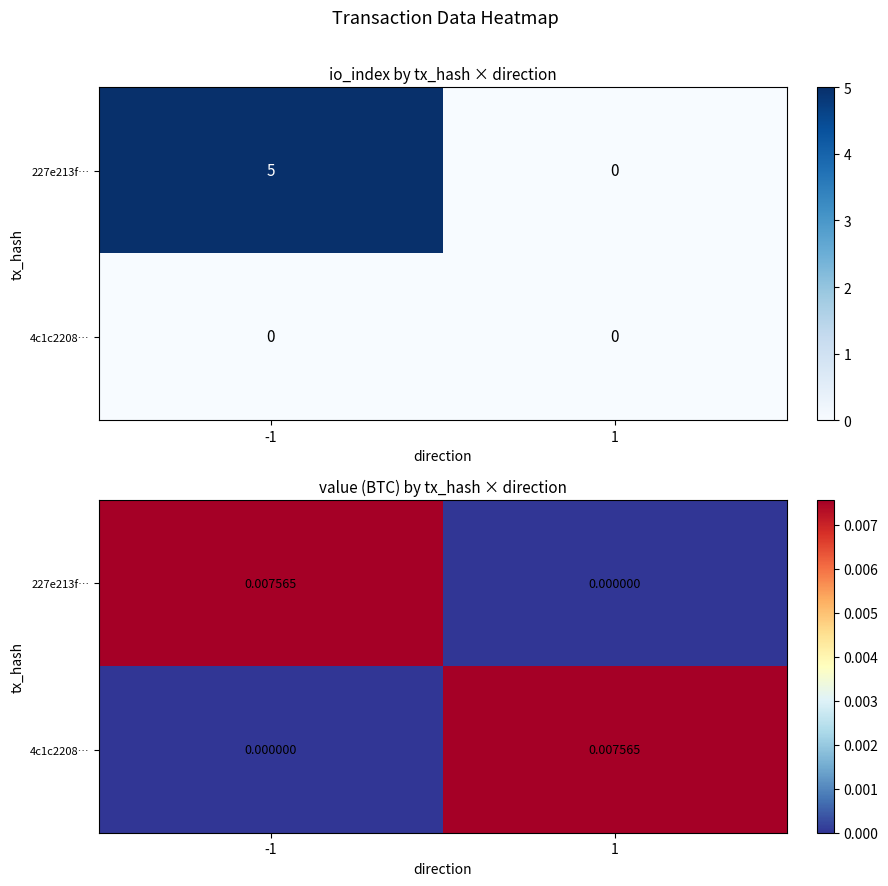

Rank the categories by 4c1c2208… value from lowest to highest.

-1, 1